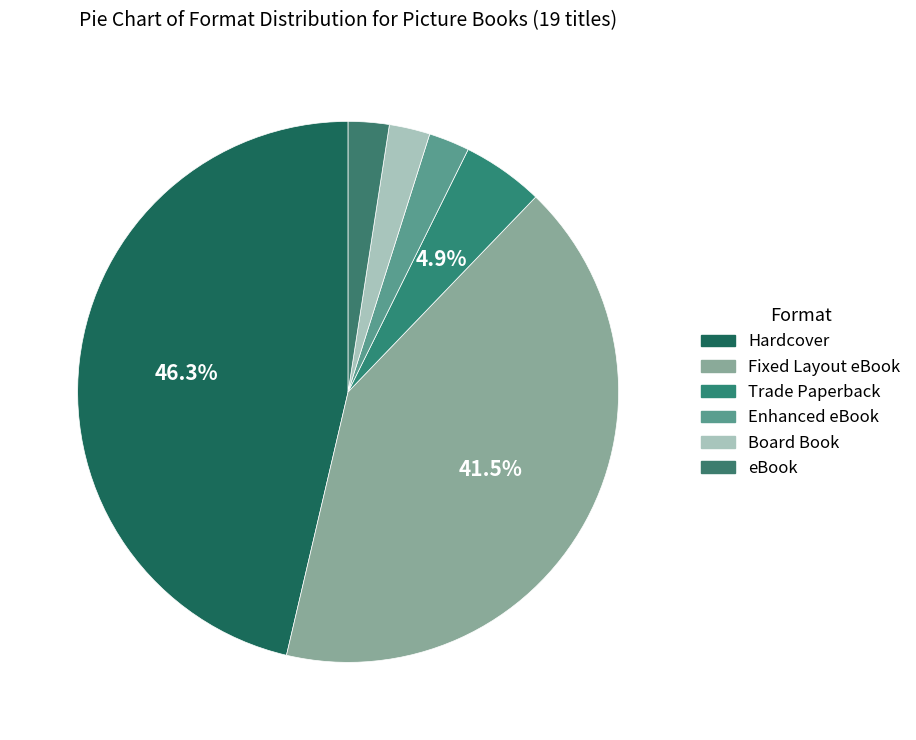

To the nearest percent, what is the difference between the largest and smallest slice percentages?

44%